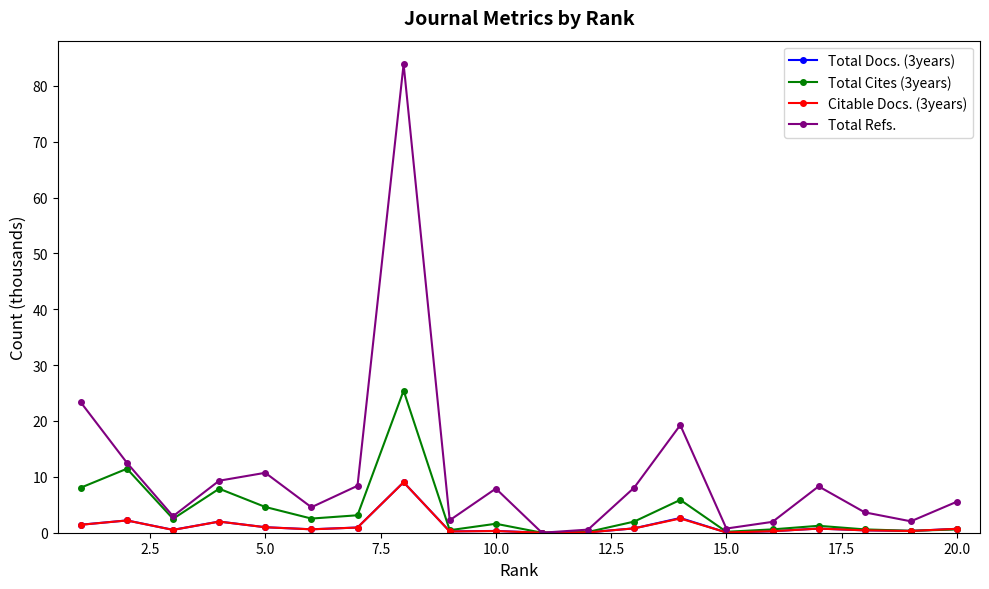

What is the maximum value shown in the chart?

83.9